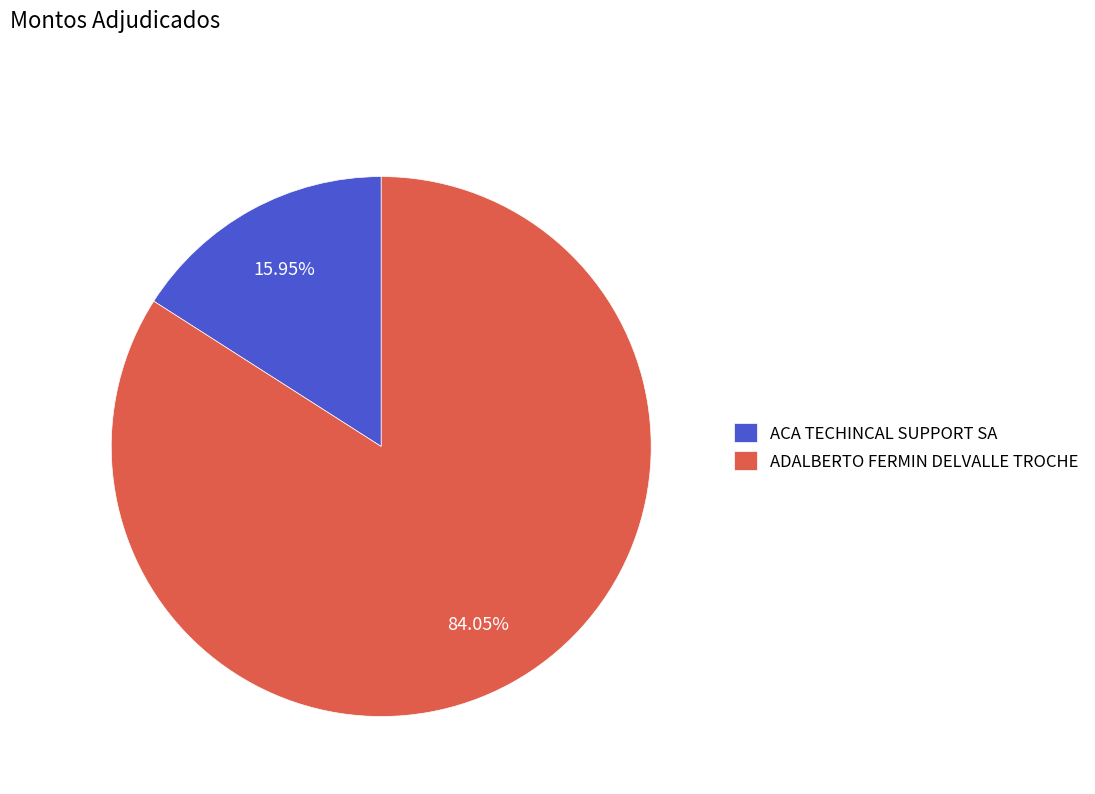

What is the majority slice?

ADALBERTO FERMIN DELVALLE TROCHE